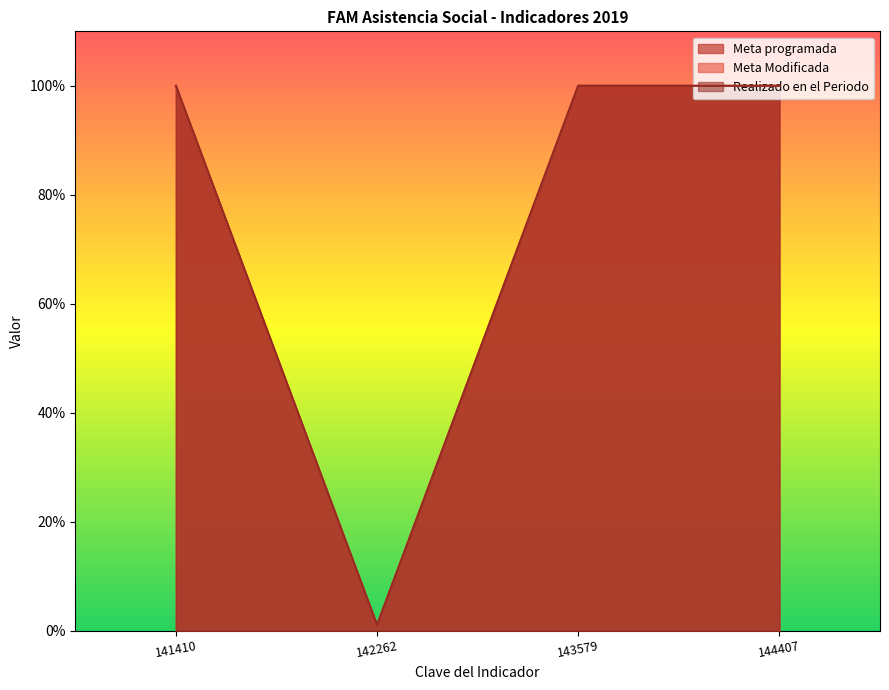

How many data points in Realizado en el Periodo are less than 100?

1